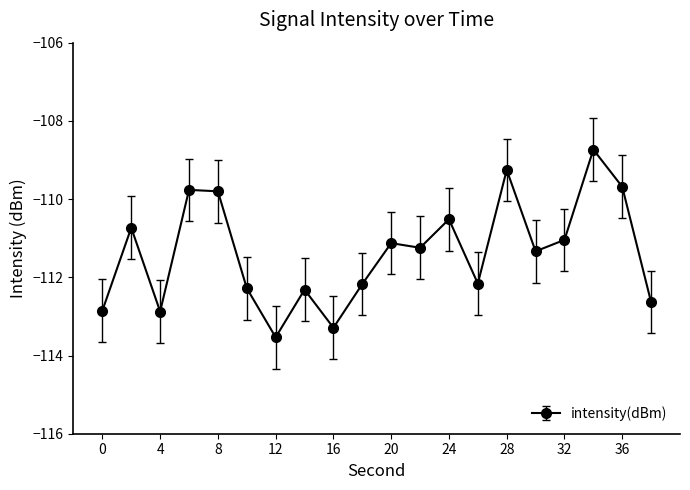

How many data points does each series have?

20